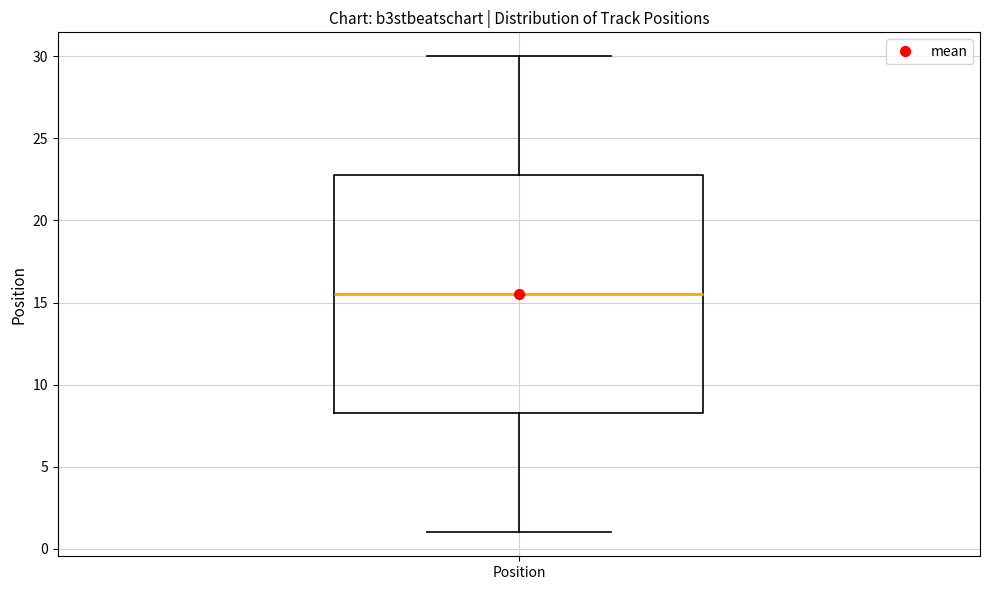

Where does the median line of the box for Position sit on the y-axis? The values are not printed on the chart, so give them approximately, as read against the axis.

15.5